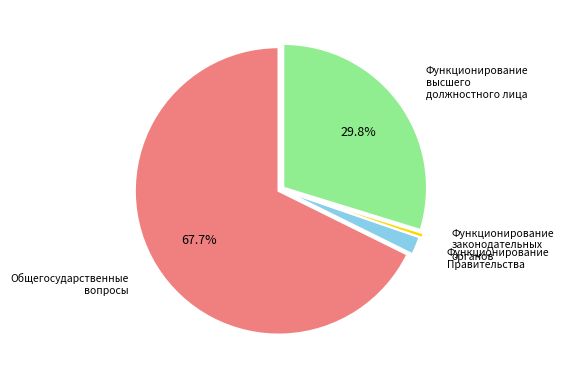

To the nearest percent, what is the difference between the largest and smallest slice percentages?

67%